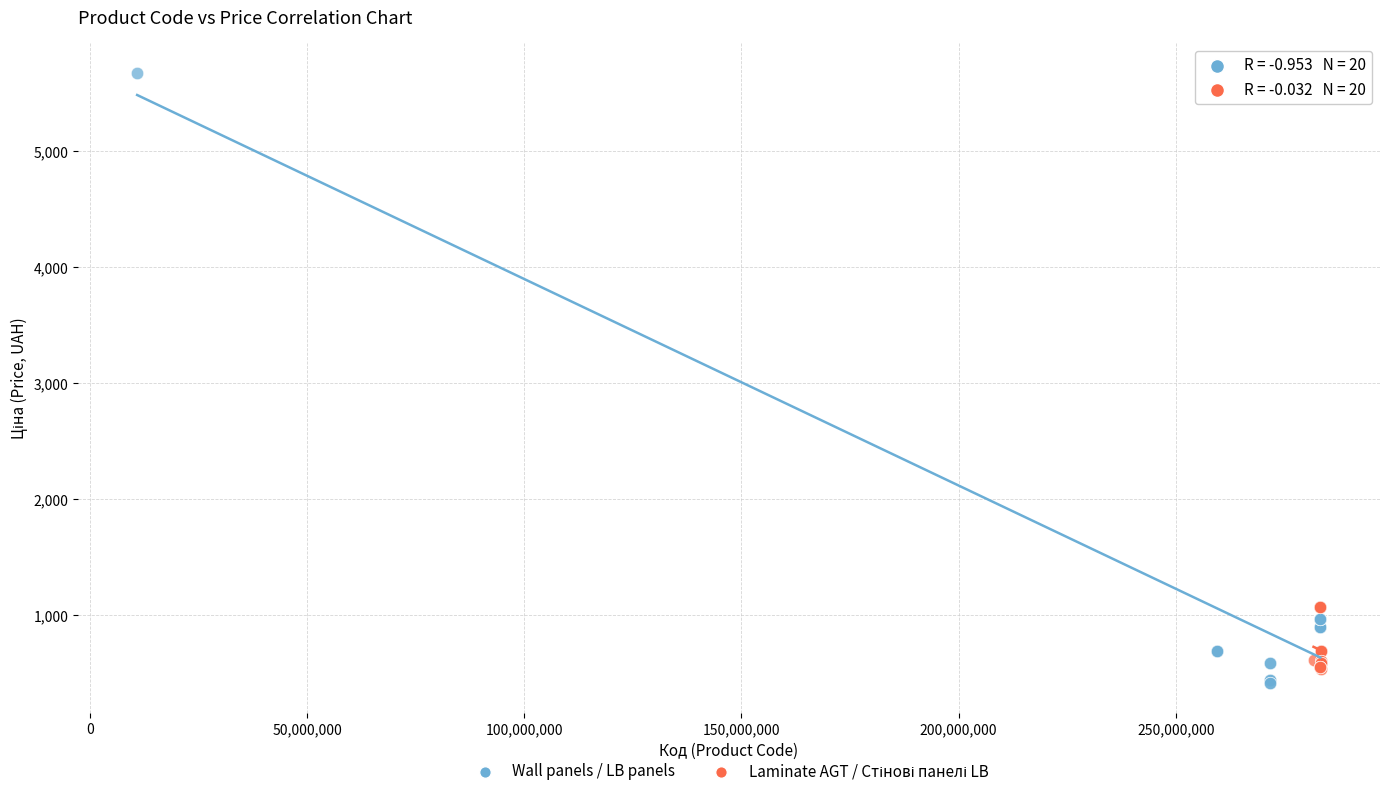

Which series contains the highest Y value?

Wall panels / LB panels